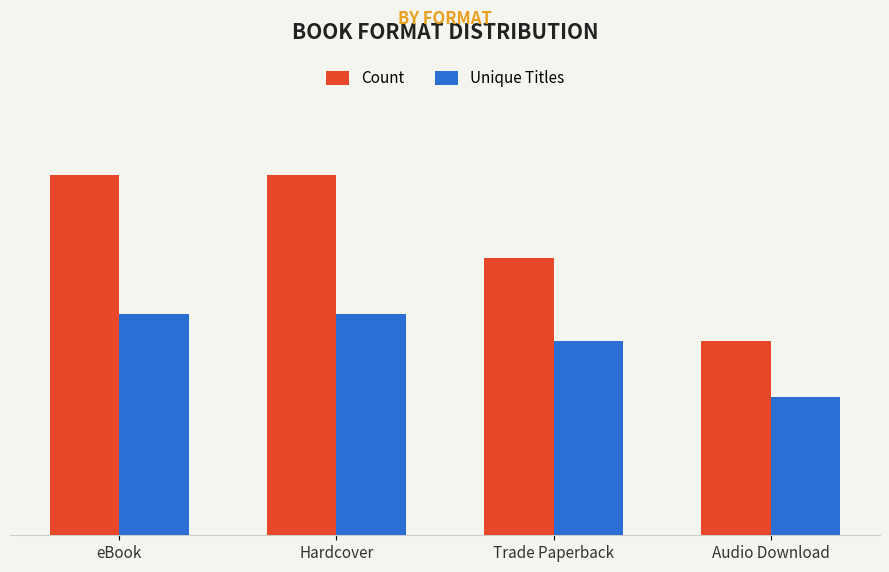

Is the value of Unique Titles at eBook greater than the value of Count at Audio Download?

Yes